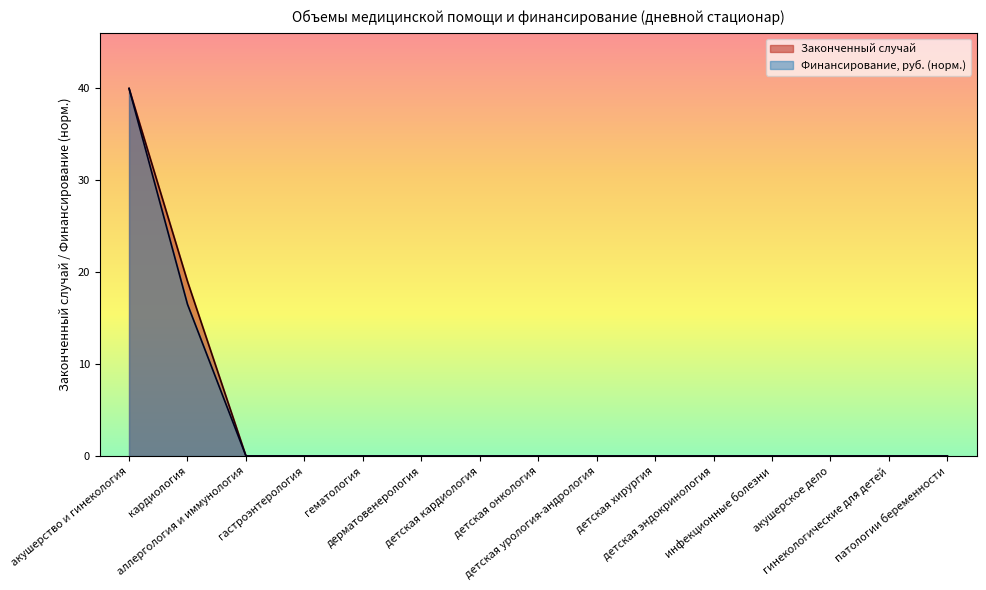

What is the highest value of the Законченный случай series?

40.0